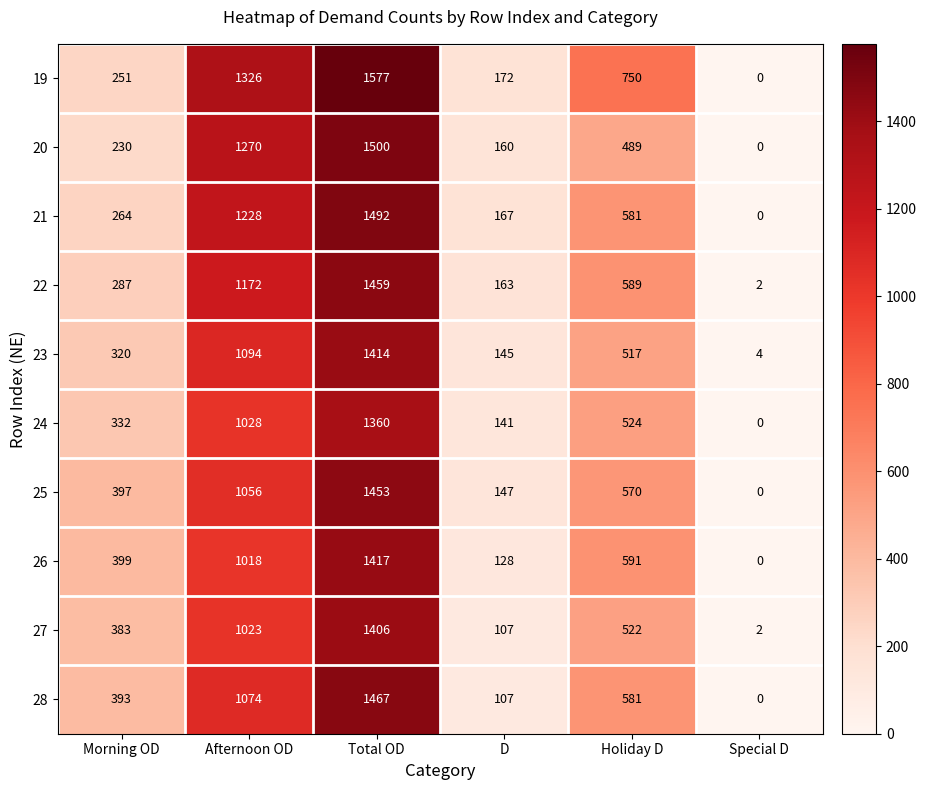

The value of 20 at Total OD is 2623. True or false?

False